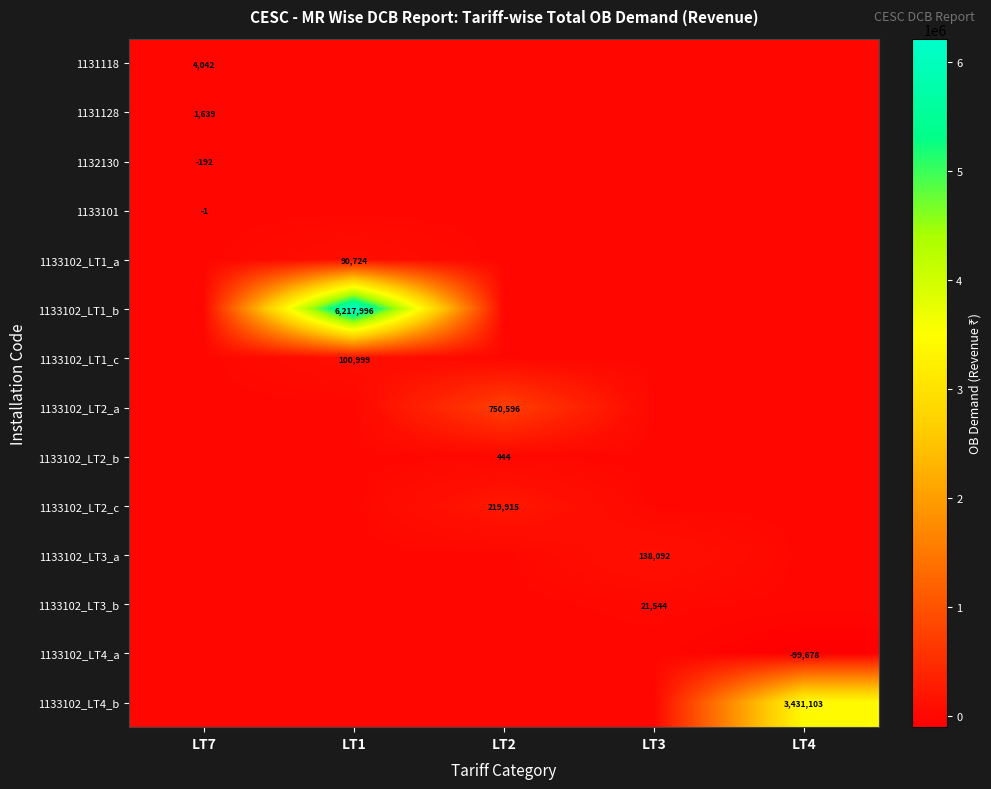

The value of 1133102_LT2_c at LT2 is 219915. True or false?

True